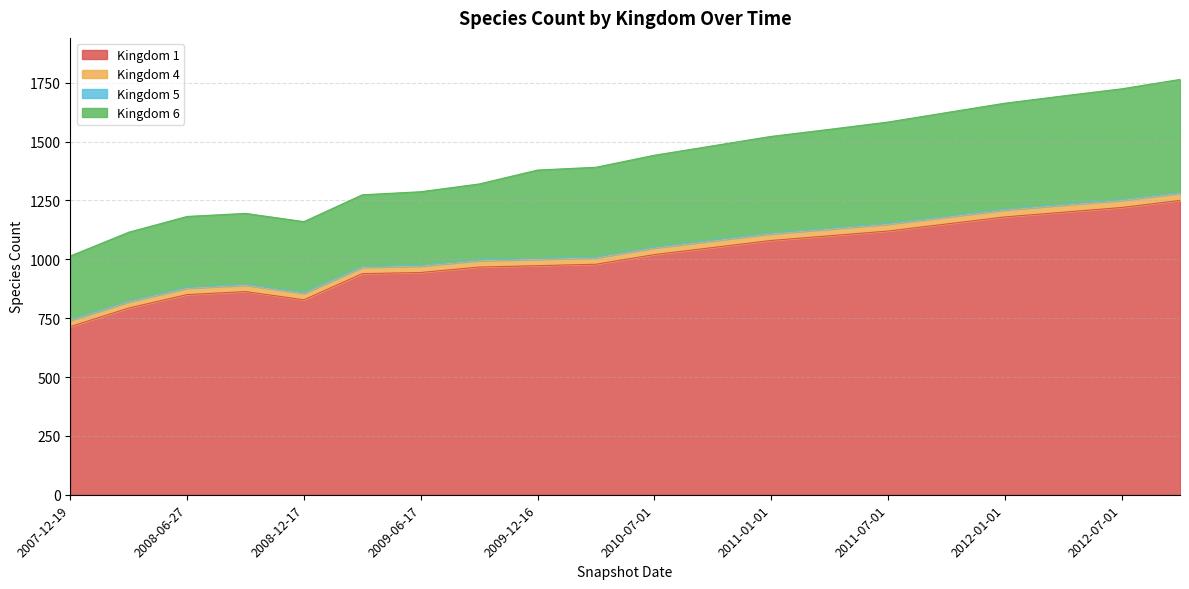

At which category does 6 reach its first local valley?

2008-12-17